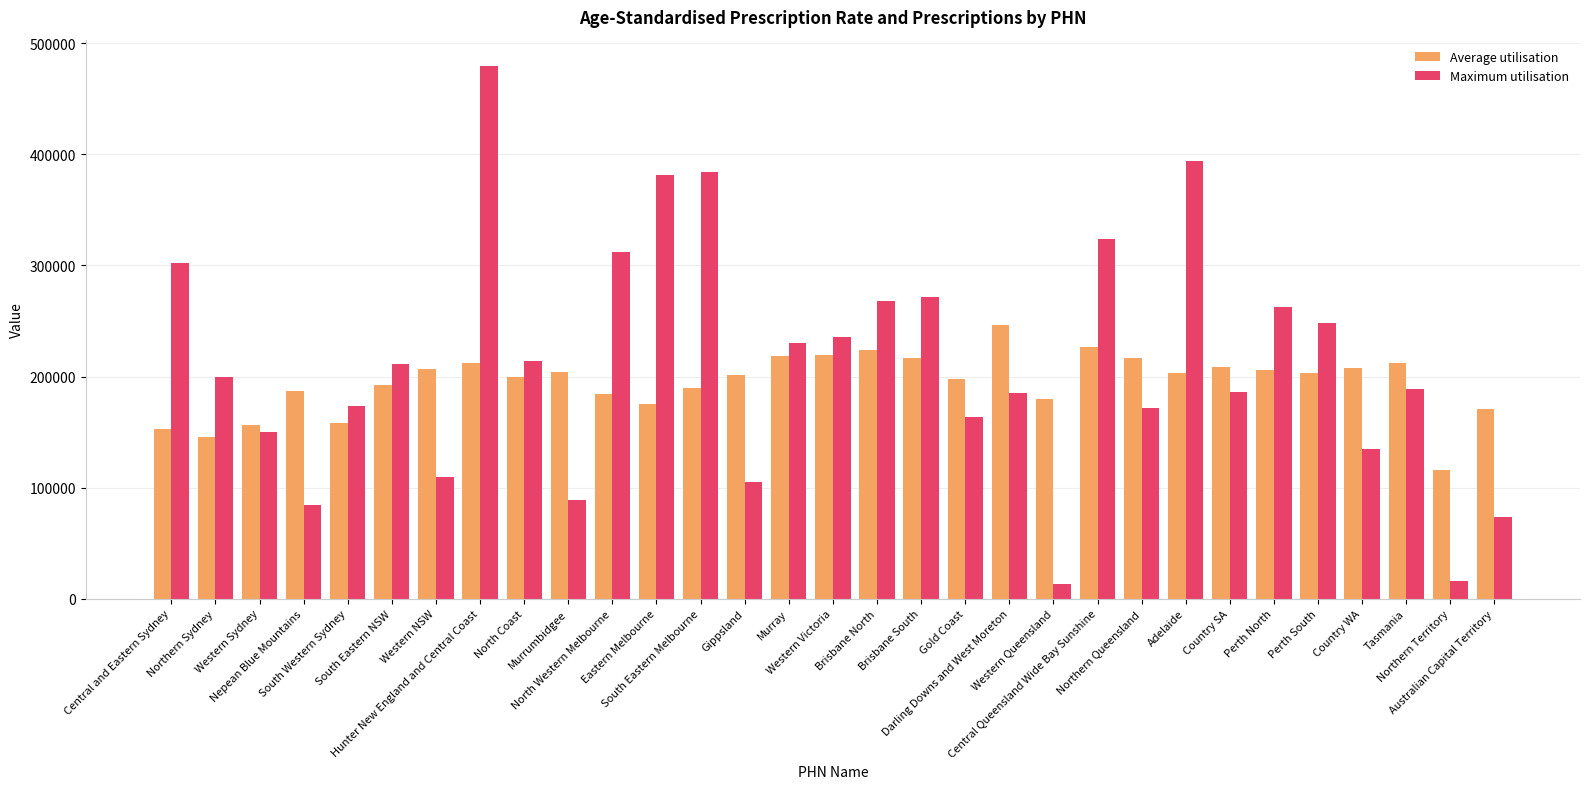

What is the value of the Average utilisation bar at the 31st from the left?

170982